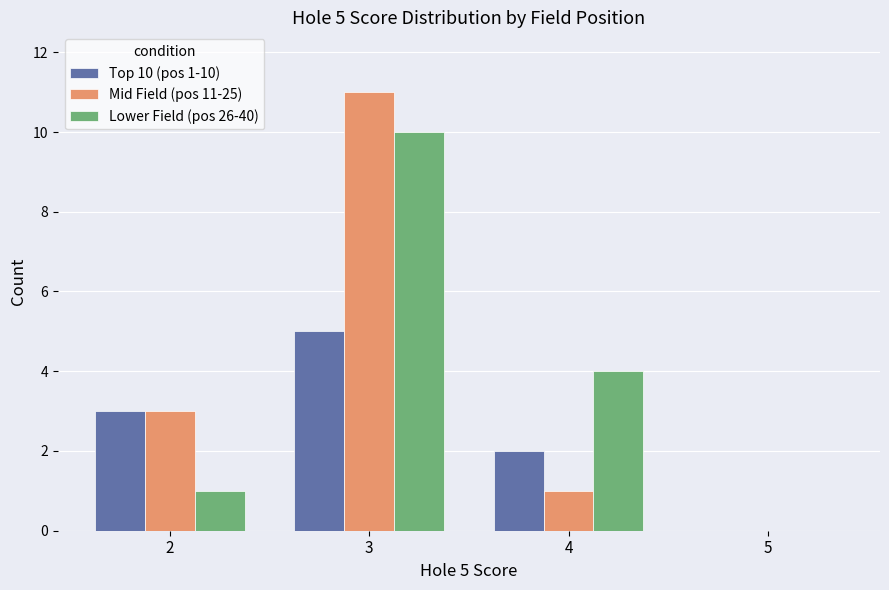

What is the sum of the Lower Field (pos 26-40) values at 2 and 3?

11